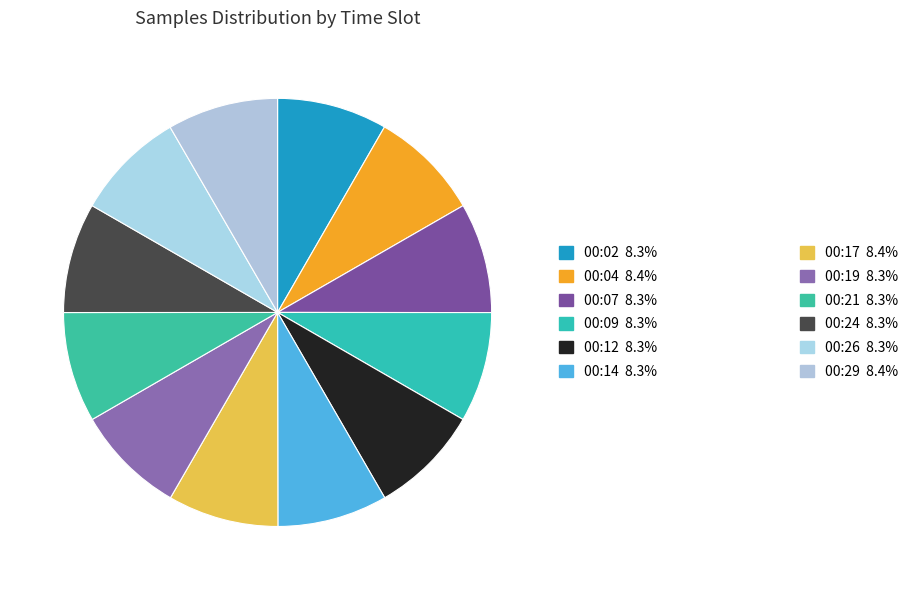

Which category has the smallest portion of the pie?

00:09